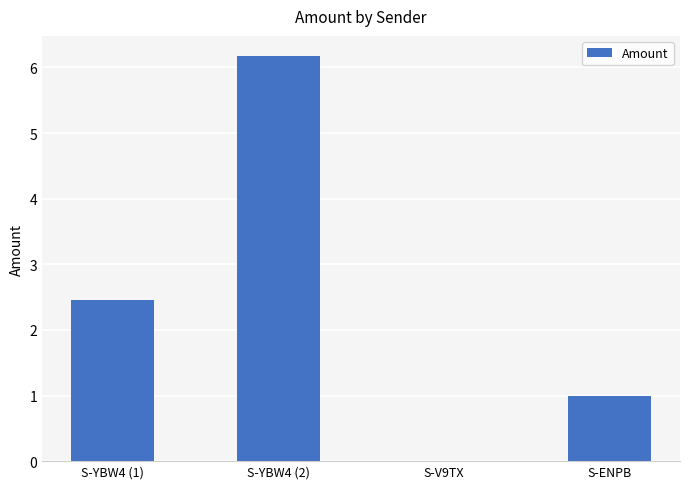

What is the ratio of the value at S-ENPB to the value at S-YBW4 (1)?

0.4